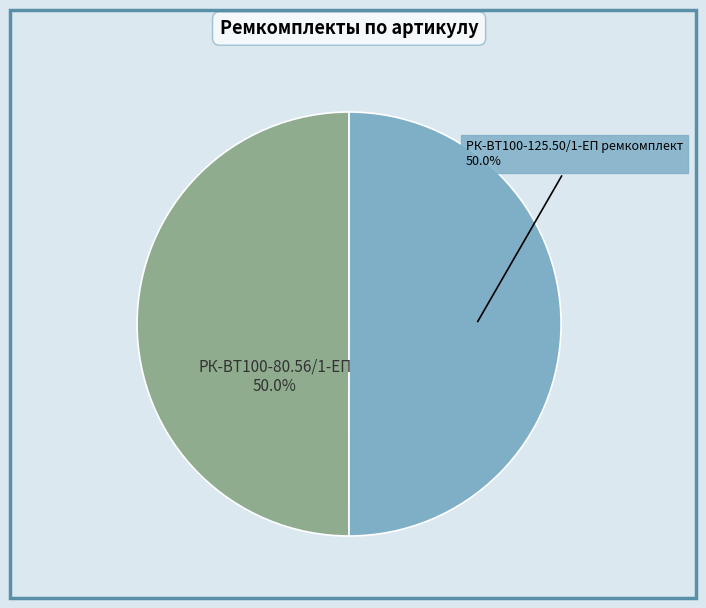

What is the majority slice?

РК-ВТ100-125.50/1-ЕП ремкомплект